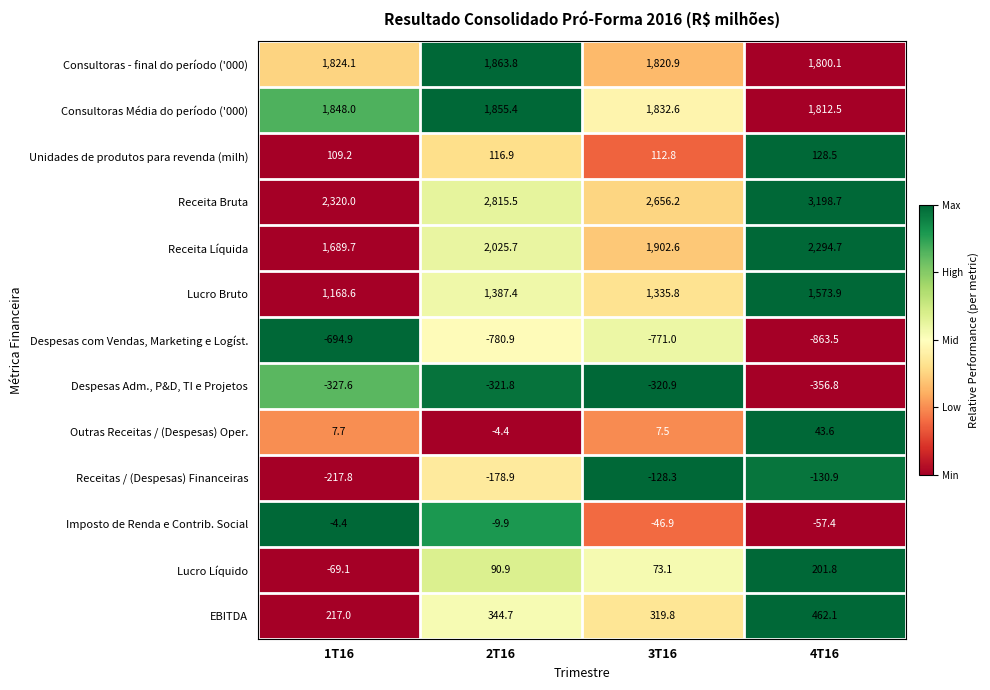

How many values in the Receitas / (Despesas) Financeiras series exceed -130?

1